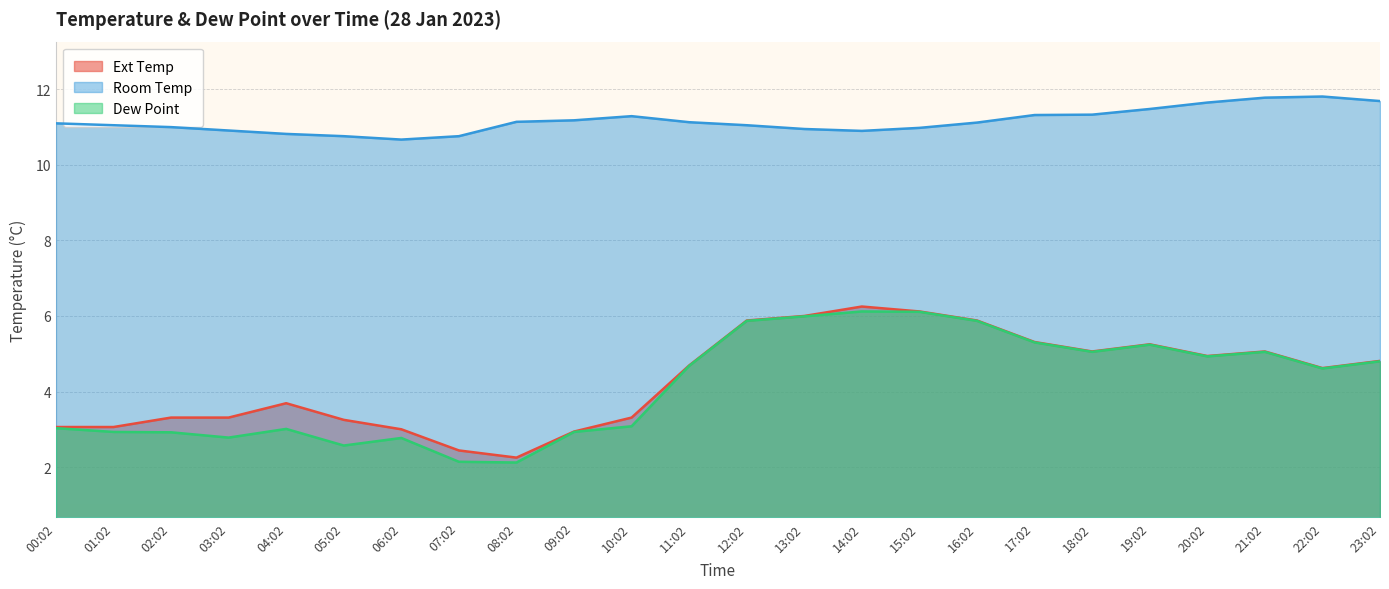

What is the label of the 7th point from the right?

17:02